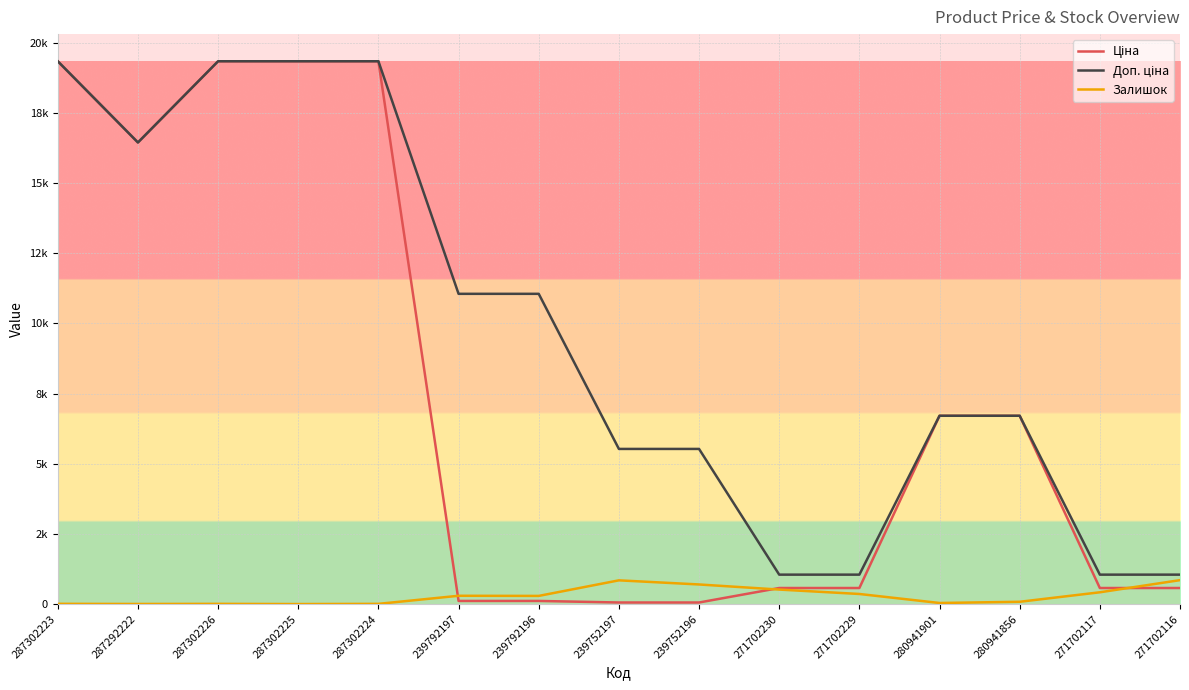

Between 280941901 and 271702229, which is larger?

280941901